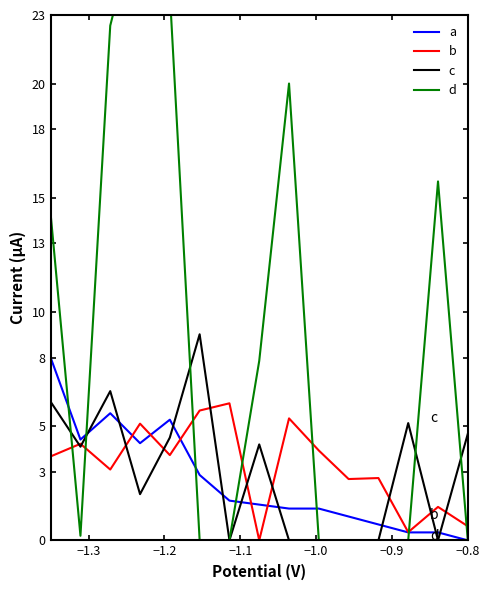

At how many categories does at least one series exceed 20?

3